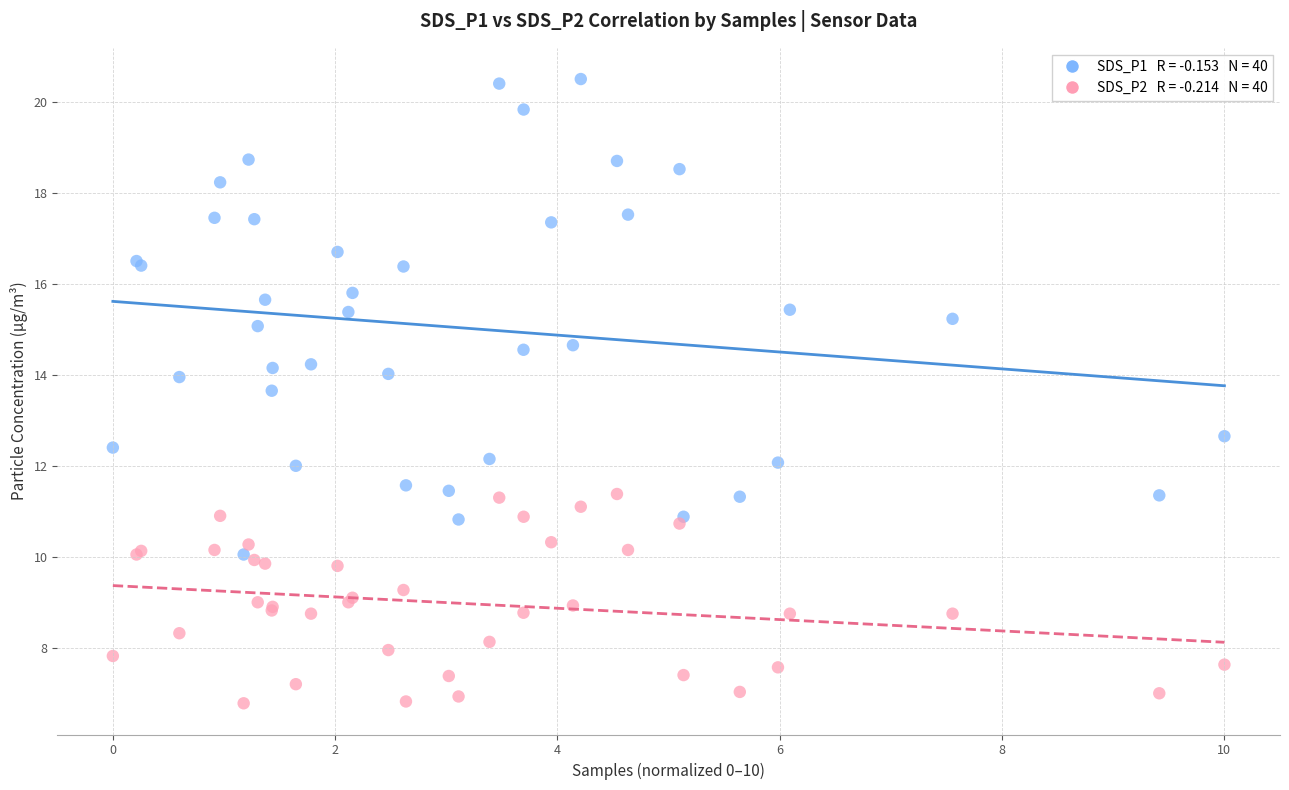

Across all series, what Y value is closest to 13?

12.7